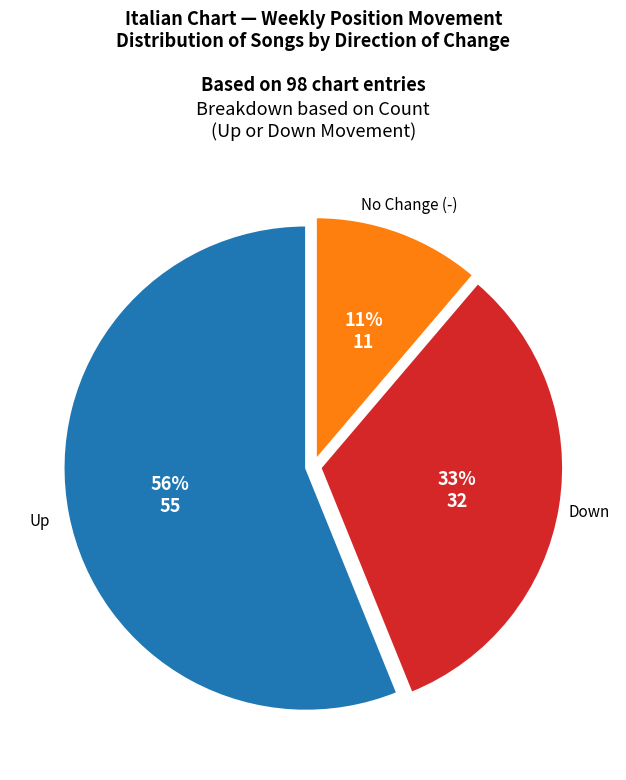

To the nearest percent, what is the difference between the largest and smallest slice percentages?

45%